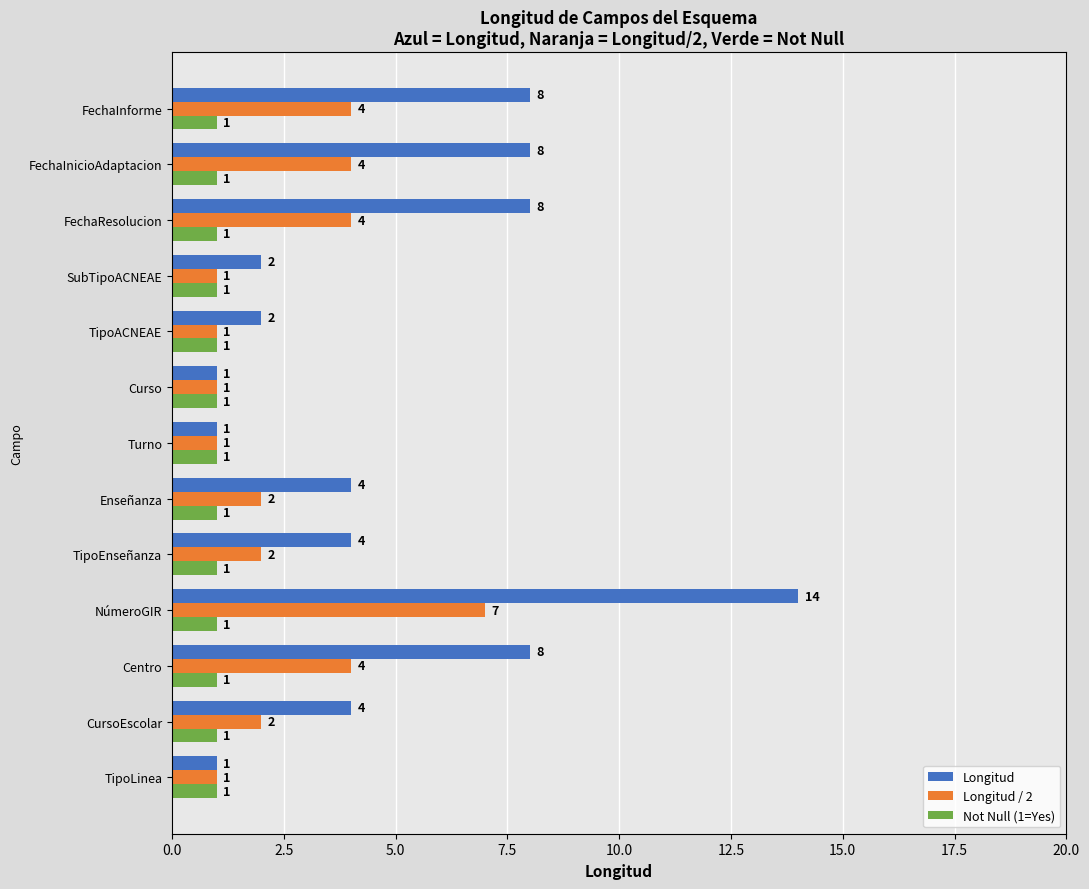

Which series changed the most between Centro and NúmeroGIR?

Longitud